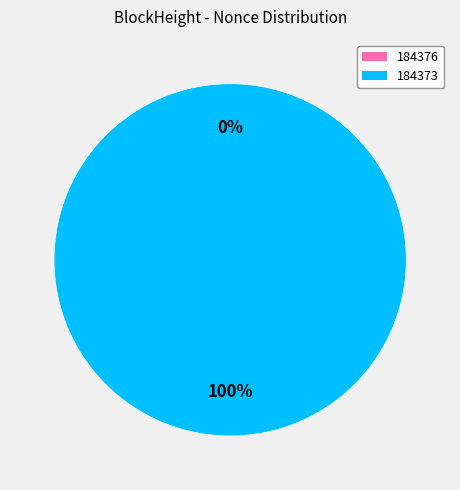

To the nearest percent, what is the difference between the 184376 and 184373 slice percentages?

100%